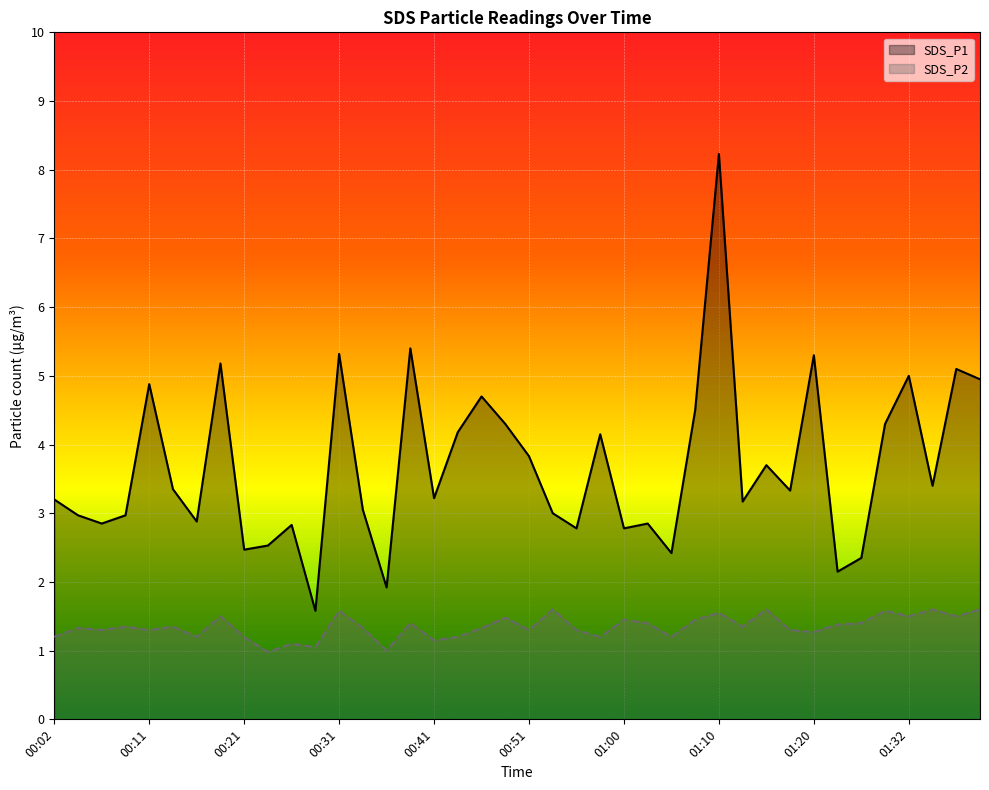

What is the difference between the highest and lowest values at 01:29?

2.7